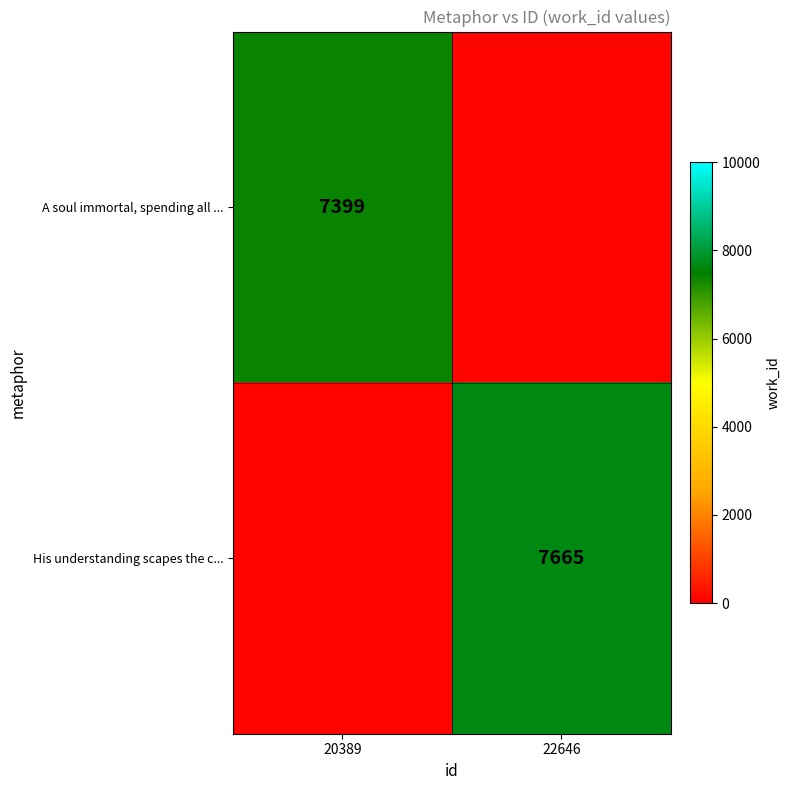

Is it true that His understanding scapes the c... equals 3679 at 22646?

False